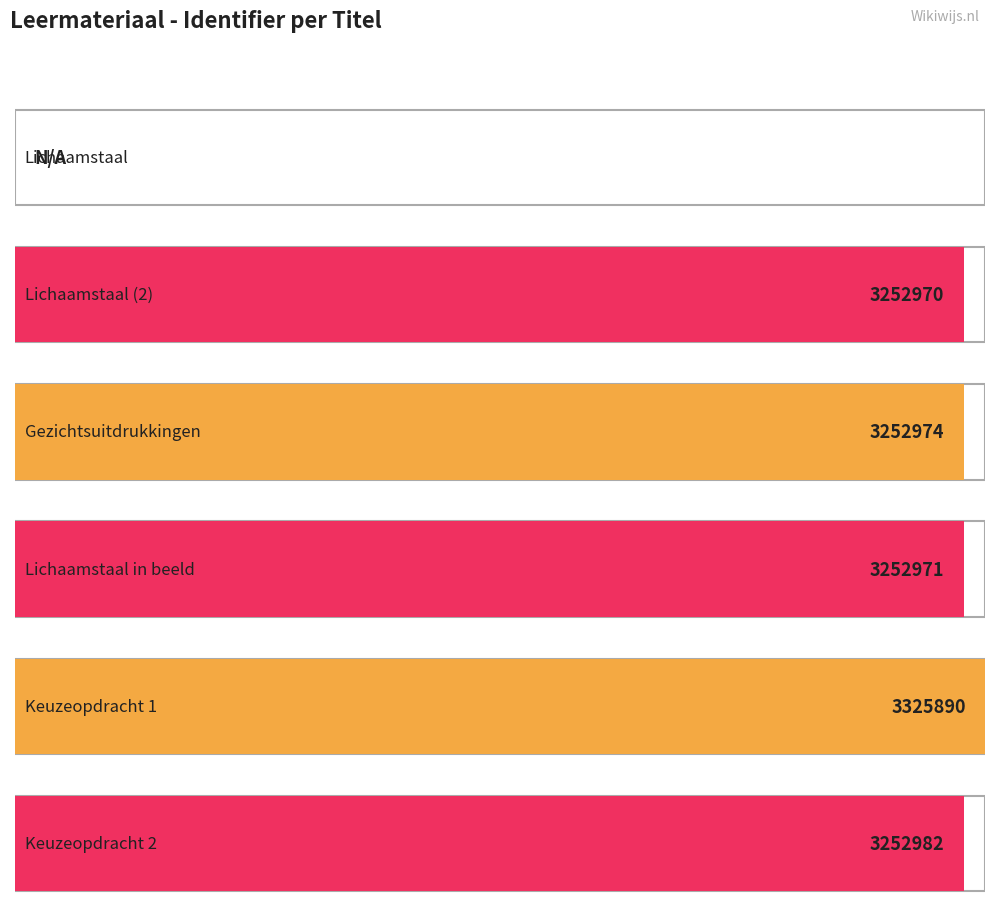

What is the value of the 5th bar from the left?

3325890